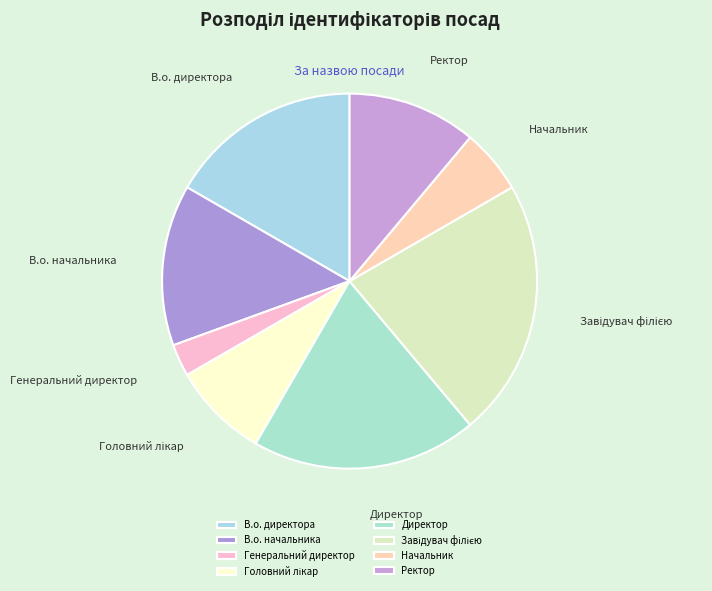

Is there a majority slice in this chart?

No